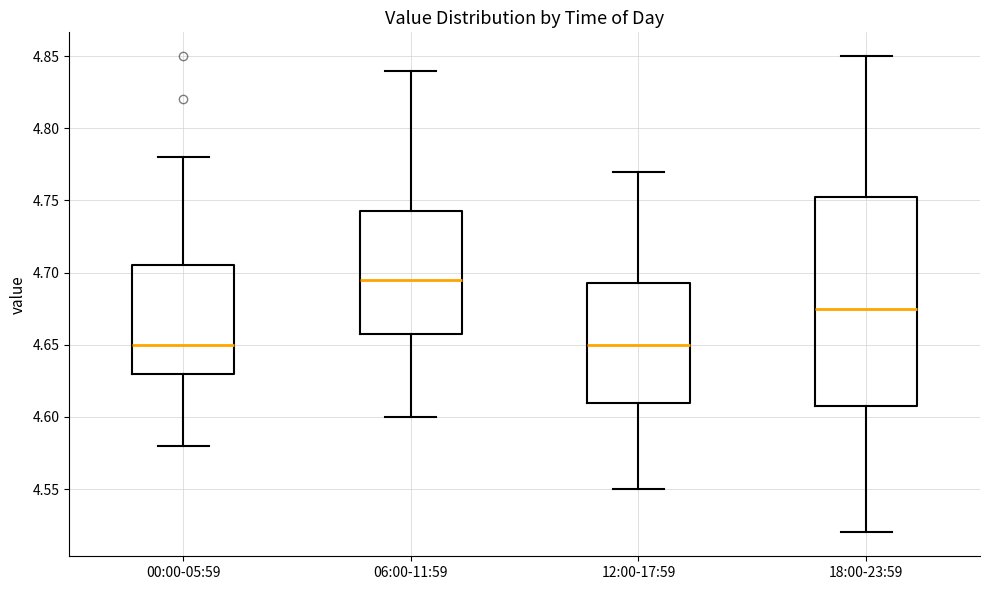

Which box's median line is the highest?

06:00-11:59